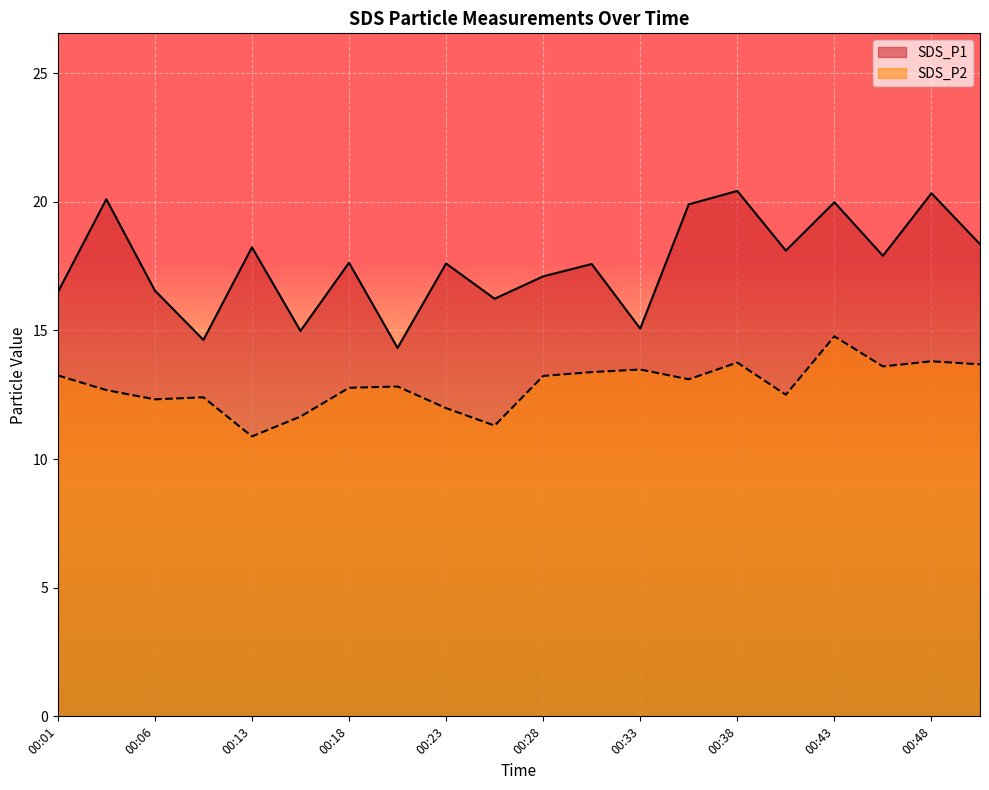

At which category does SDS_P2 reach its first local peak?

00:08